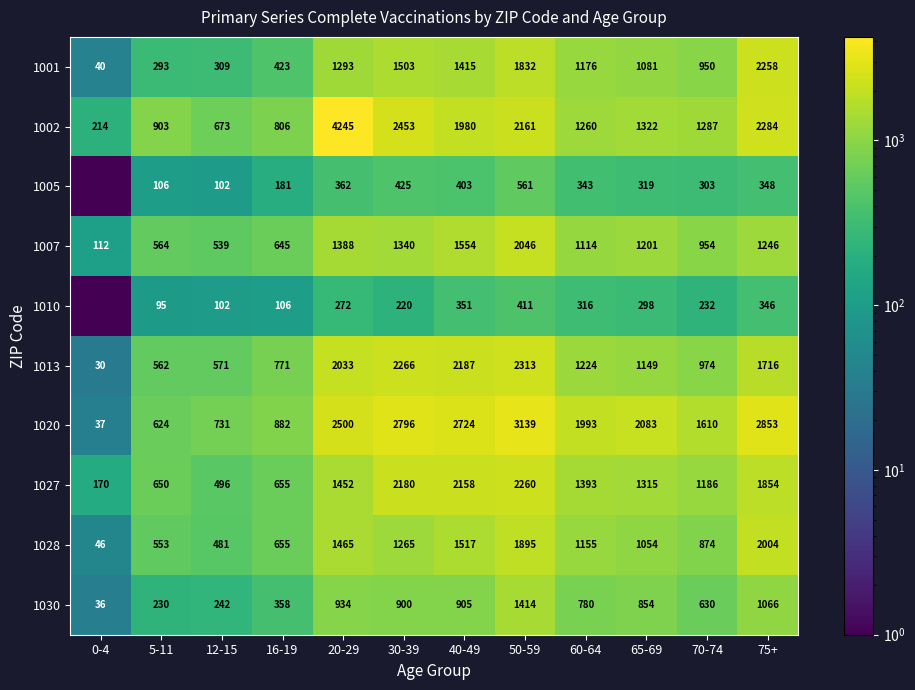

What is the total value across all series at 30-39?

15348.0